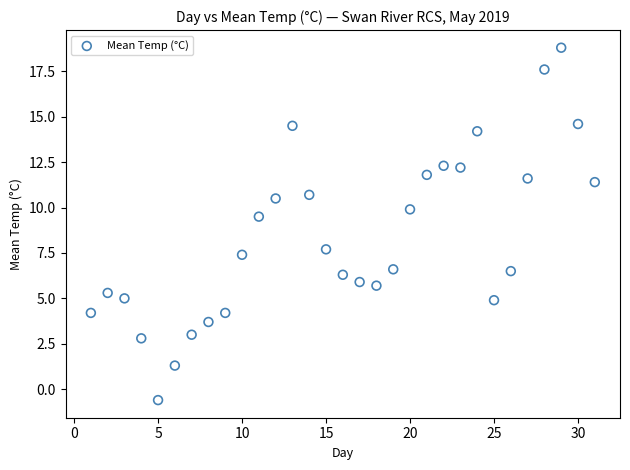

What Y value in the scatter plot is closest to 9?

9.5